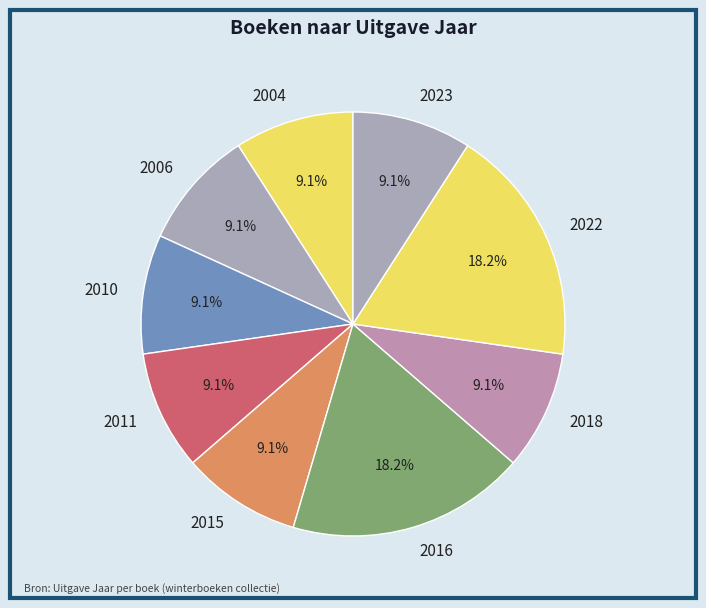

Is there a majority slice in this chart?

No